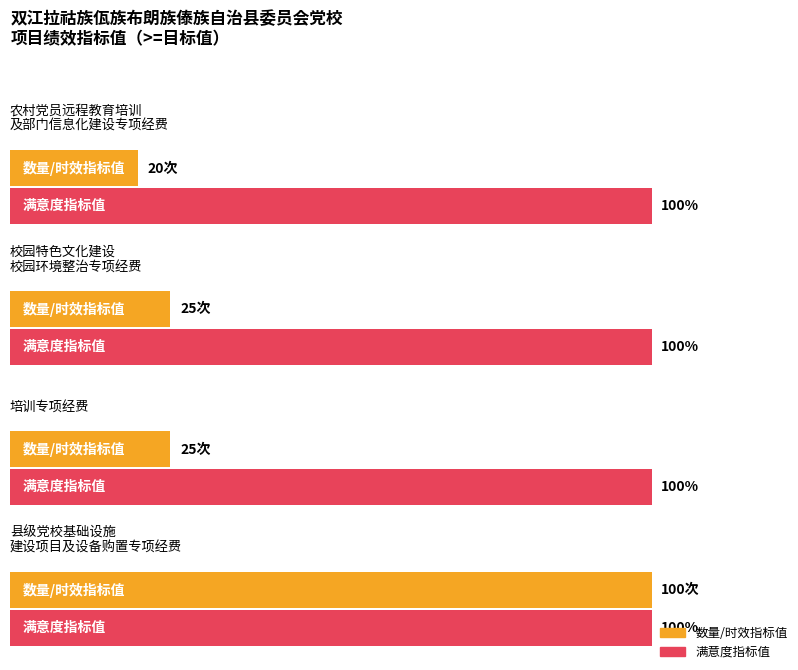

At which label does 满意度 reach its peak?

农村党员远程教育培训及部门信息化建设专项经费